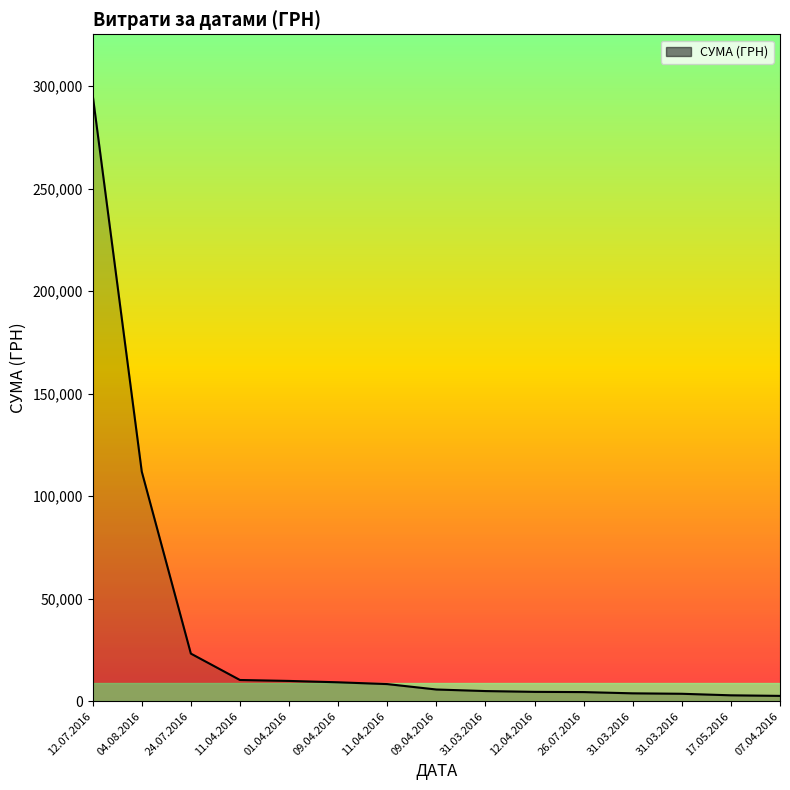

At which label does the data first exceed 5720?

12.07.2016